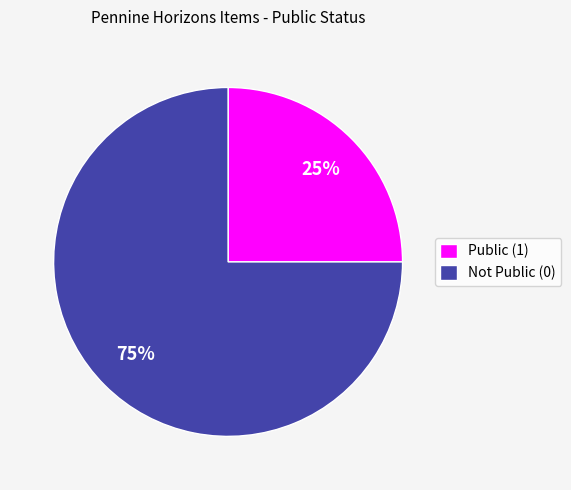

Which category accounts for the majority?

Not Public (0)